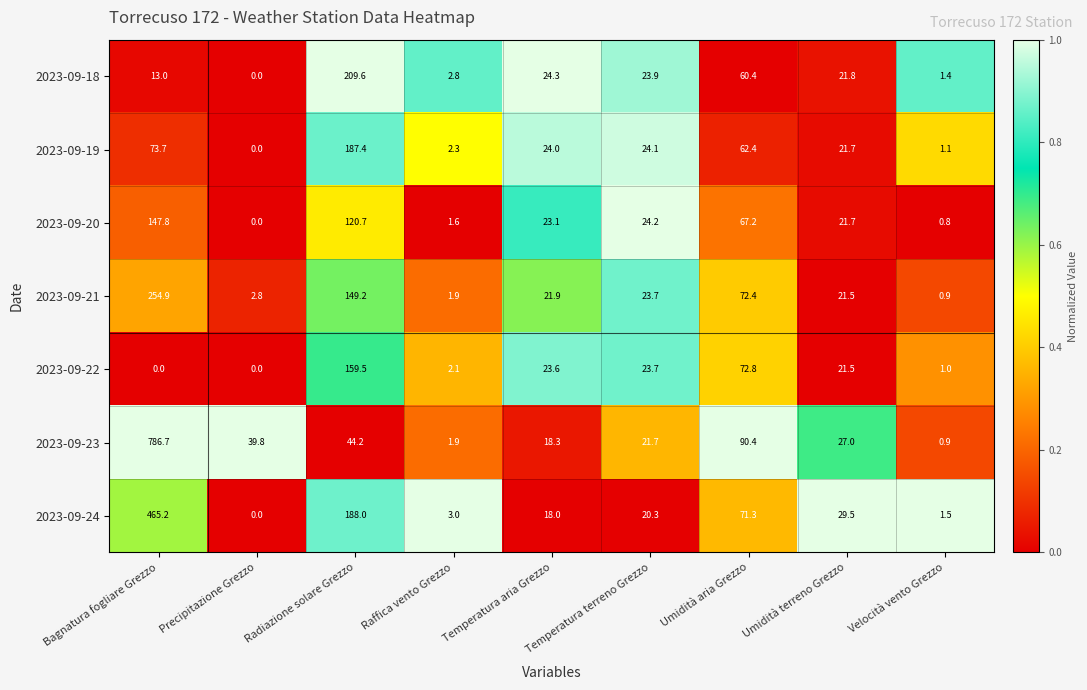

What is the average value of the 2023-09-24 series?

88.5